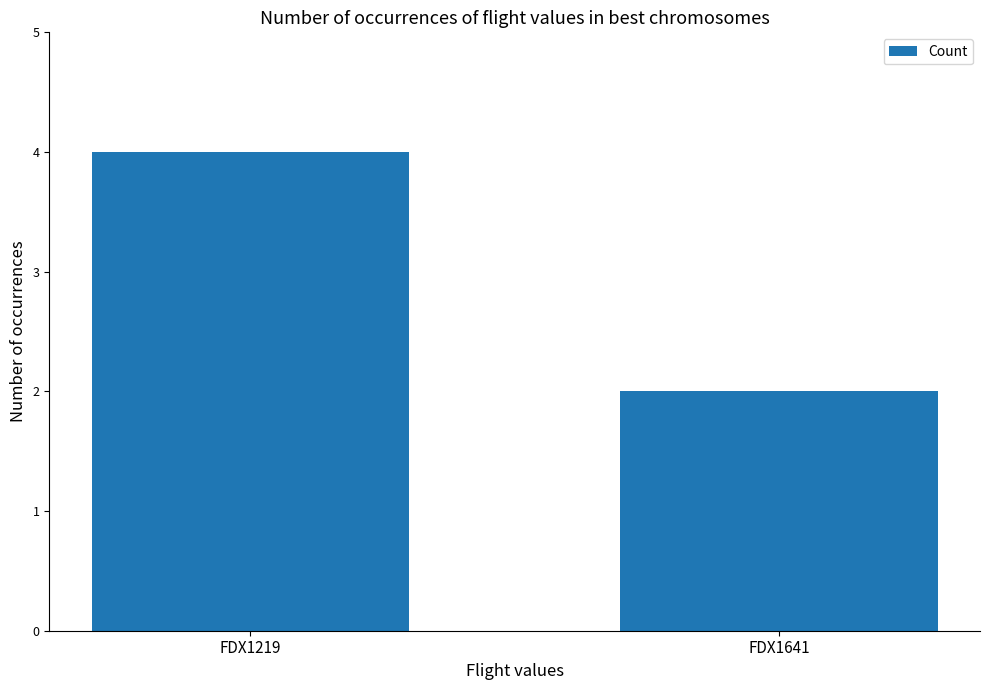

Are the bars horizontal?

No